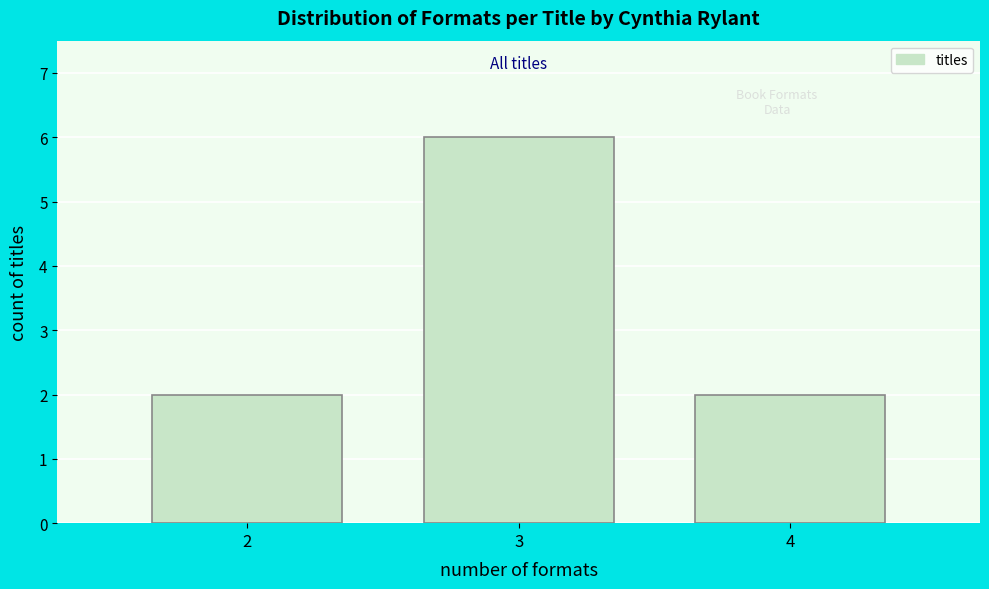

Reading left to right, what are all the values shown in this chart?

2=2	3=6	4=2